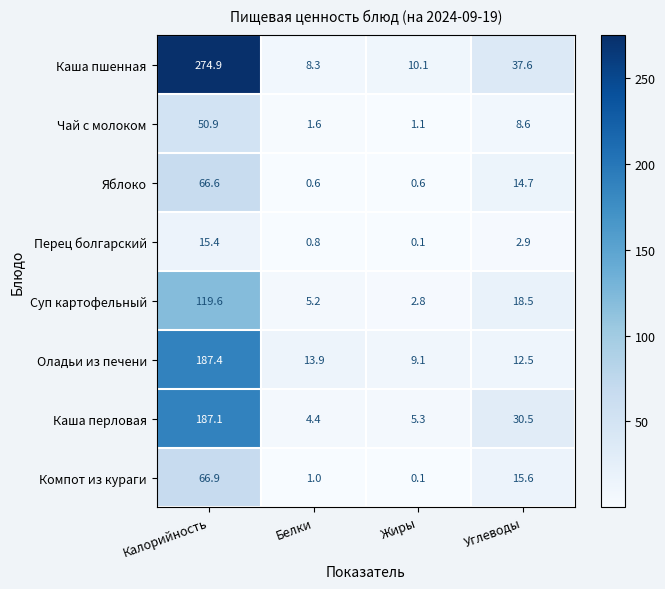

Which category has the lowest value across all series?

Жиры